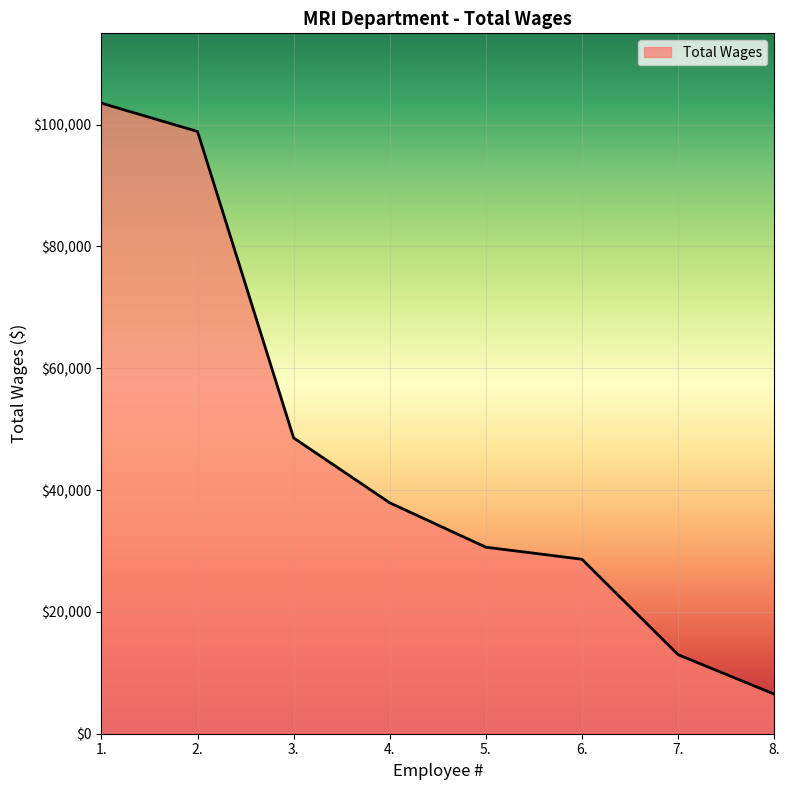

Reading left to right, extract all data points from this chart.

1.=103535	2.=98885	3.=48569	4.=37915	5.=30628	6.=28648	7.=12977	8.=6508